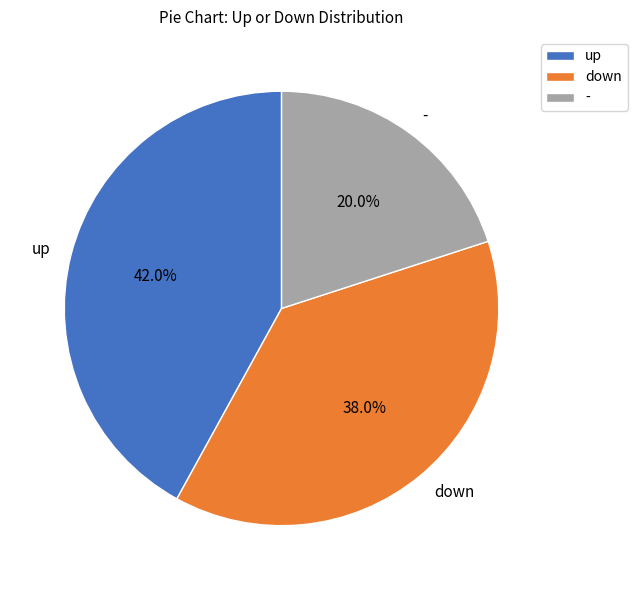

Which category has the smallest portion of the pie?

-